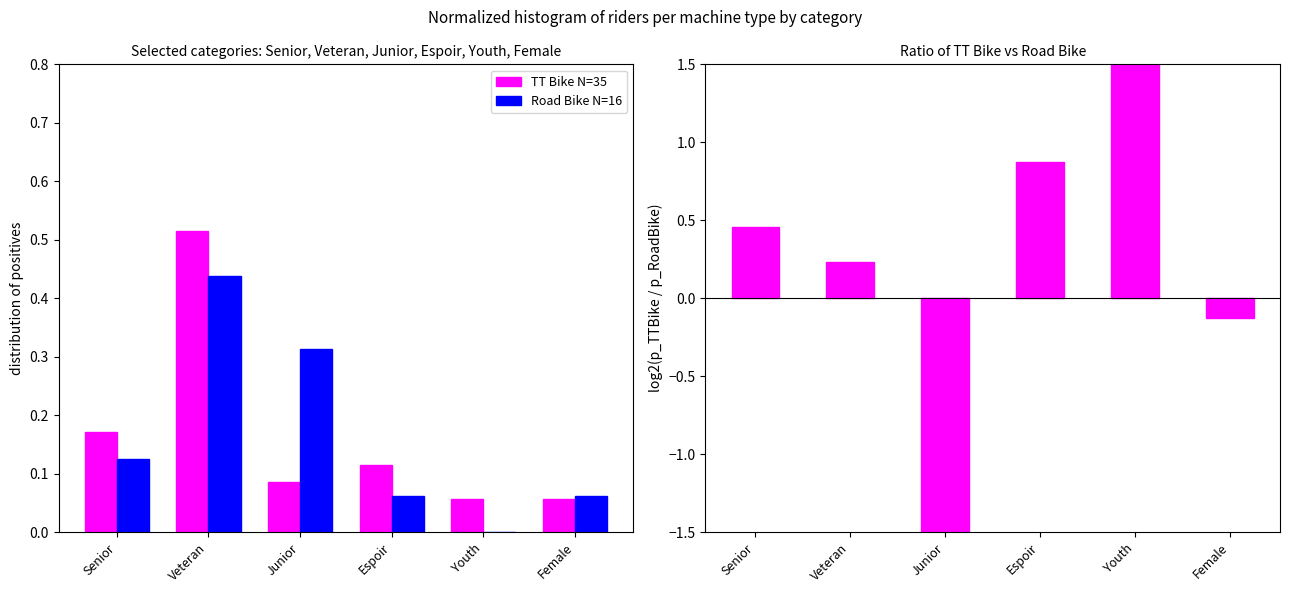

The value of TT Bike vs Road Bike ratio at Espoir is 0.5. True or false?

False